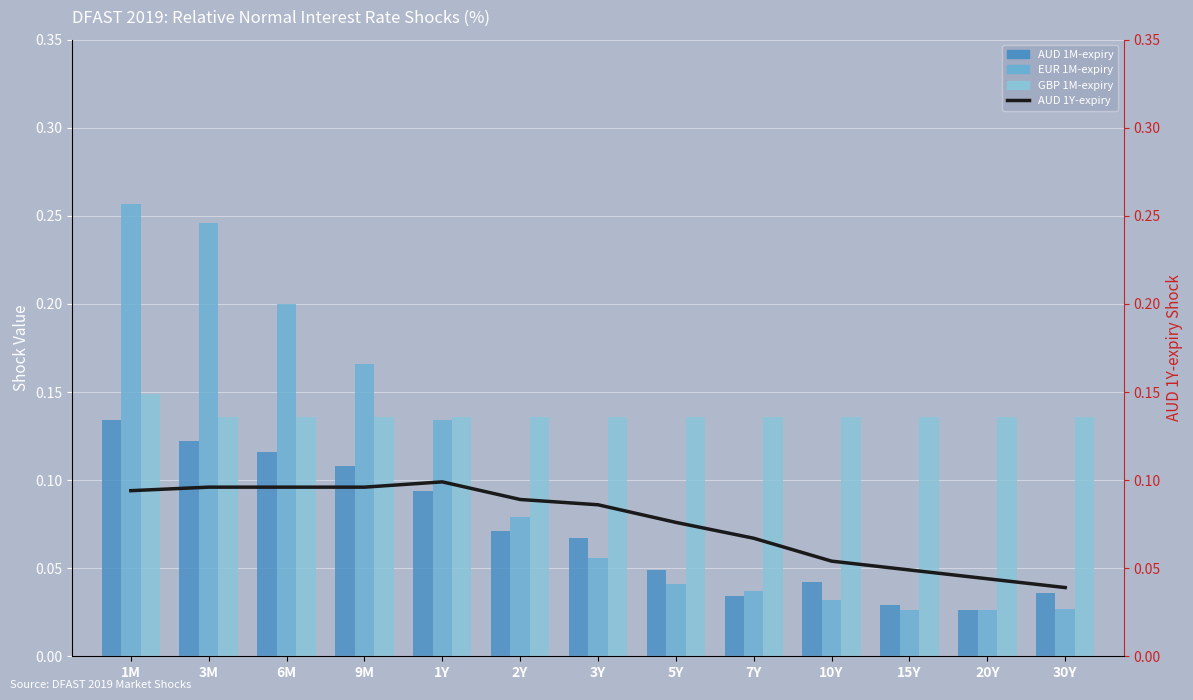

What is the sum of all GBP 1M-expiry values?

1.8